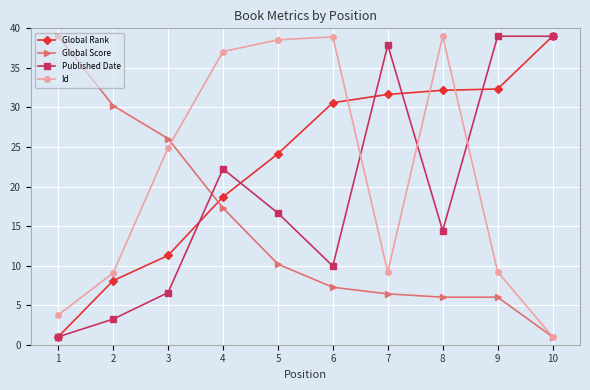

What is the difference between the highest and lowest values at 3?

19.5